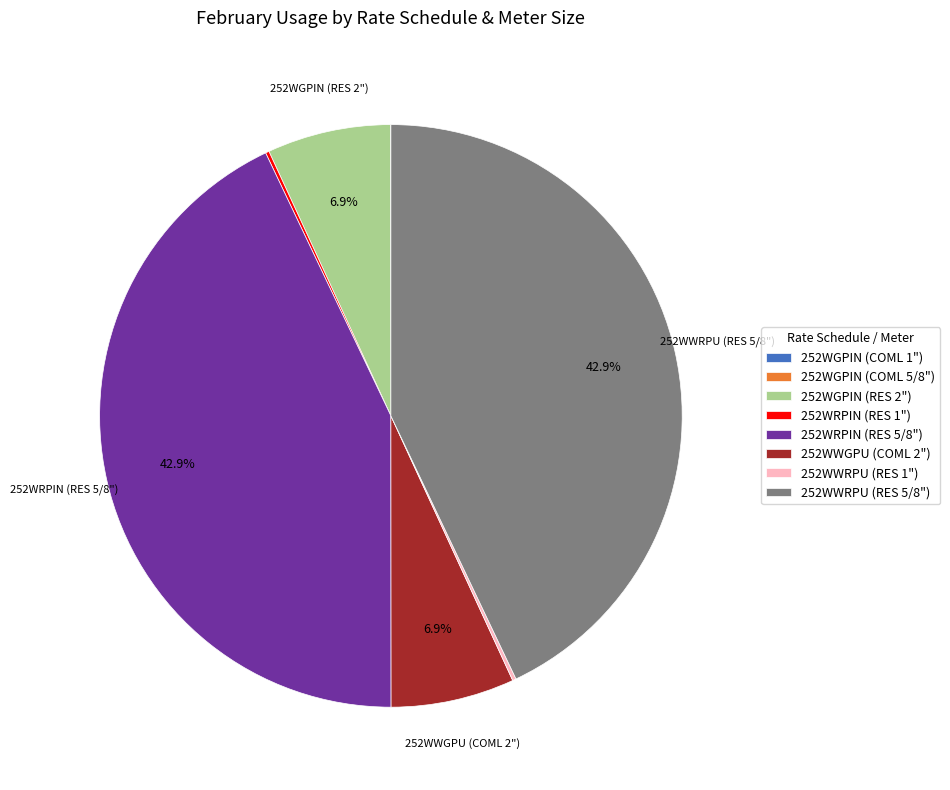

To the nearest percent, what is the combined percentage of 252WWRPU (RES 5/8") and 252WRPIN (RES 5/8")?

86%